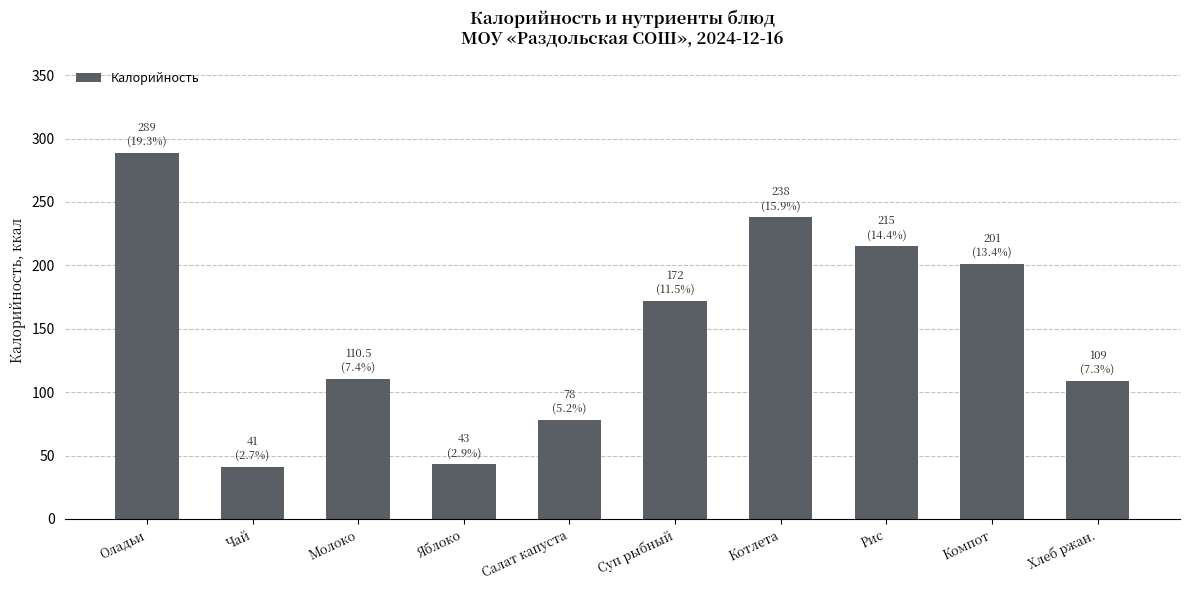

What is the change in value from Чай to Молоко?

+69.5